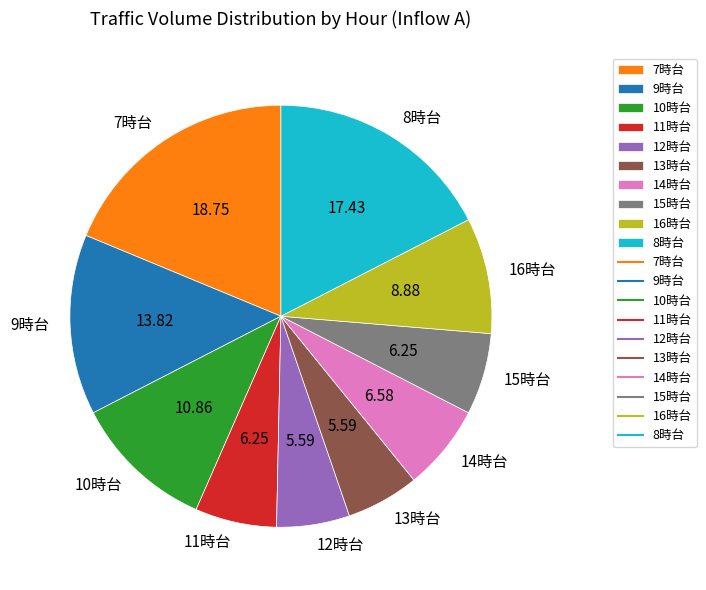

Do 11時台 and 13時台 together represent more than half of the pie?

No